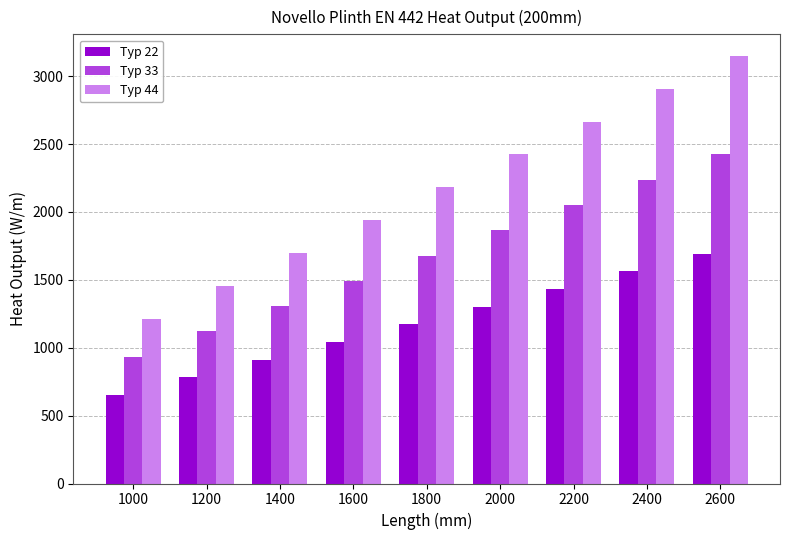

Where is Typ 22 nearest to the value 1172?

1800